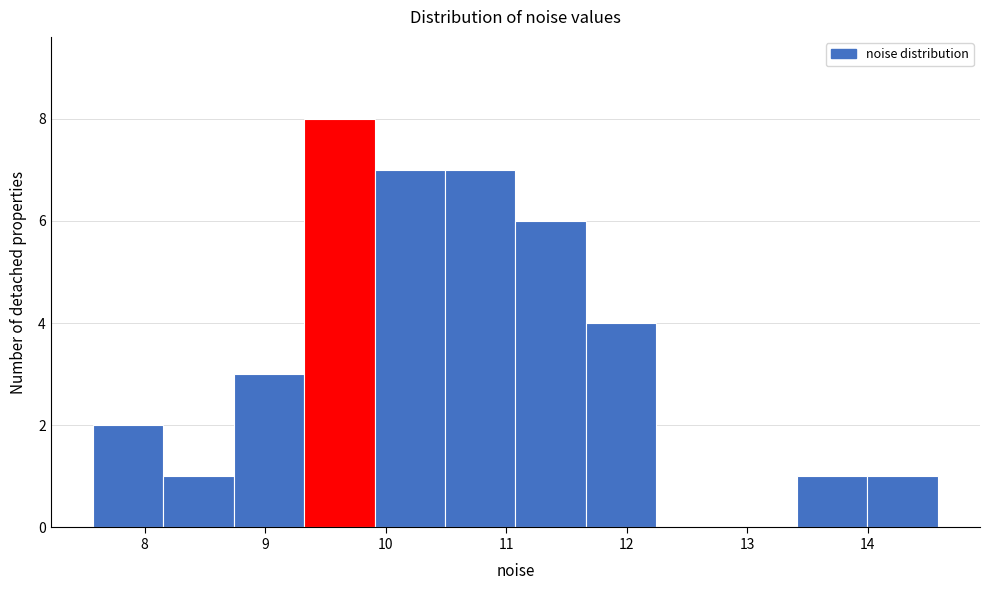

Over which range of the x-axis is the bar tallest?

9.3 to 9.9